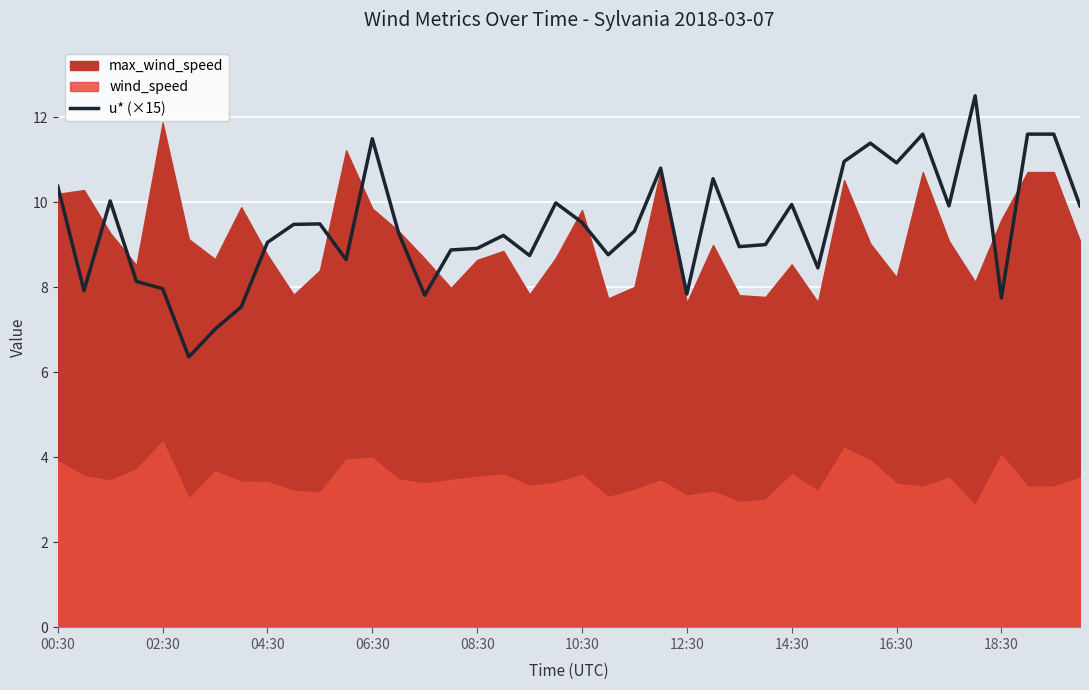

How many lines are shown in the chart?

1